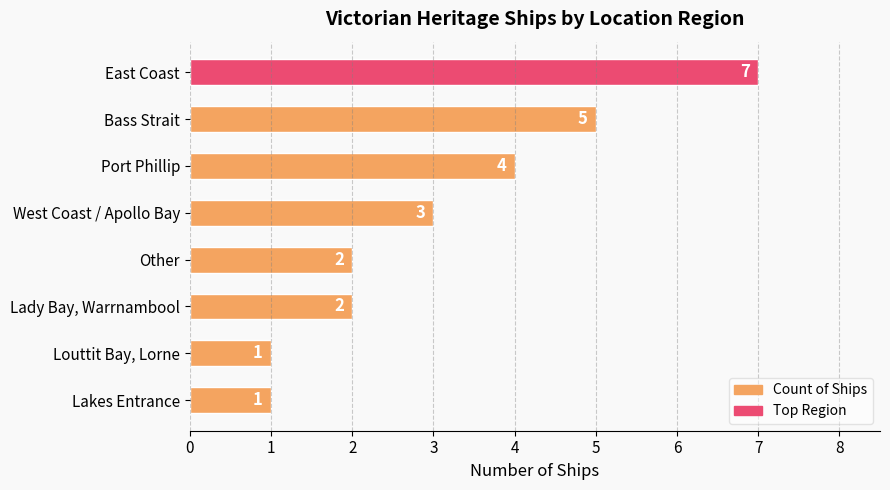

The chart shows a value of 2 at Port Phillip. True or false?

False